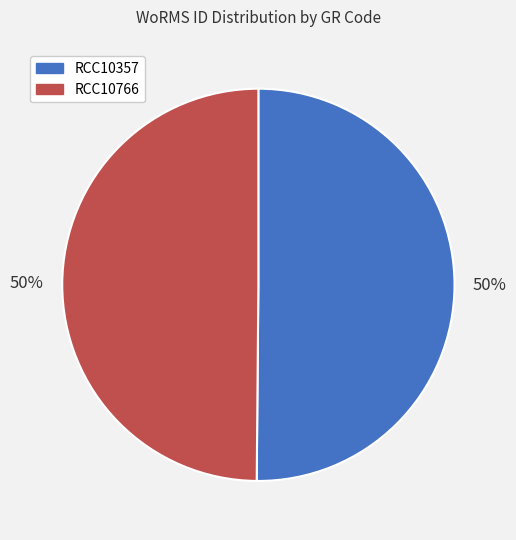

What is the ratio of the value at RCC10766 to the value at RCC10357?

1.0